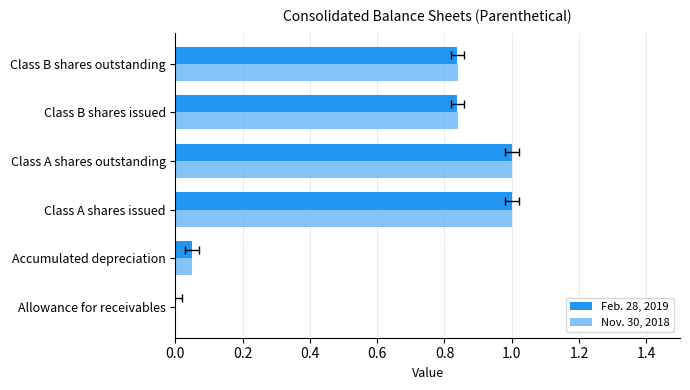

Are the bars grouped side by side (vs. stacked)?

Yes